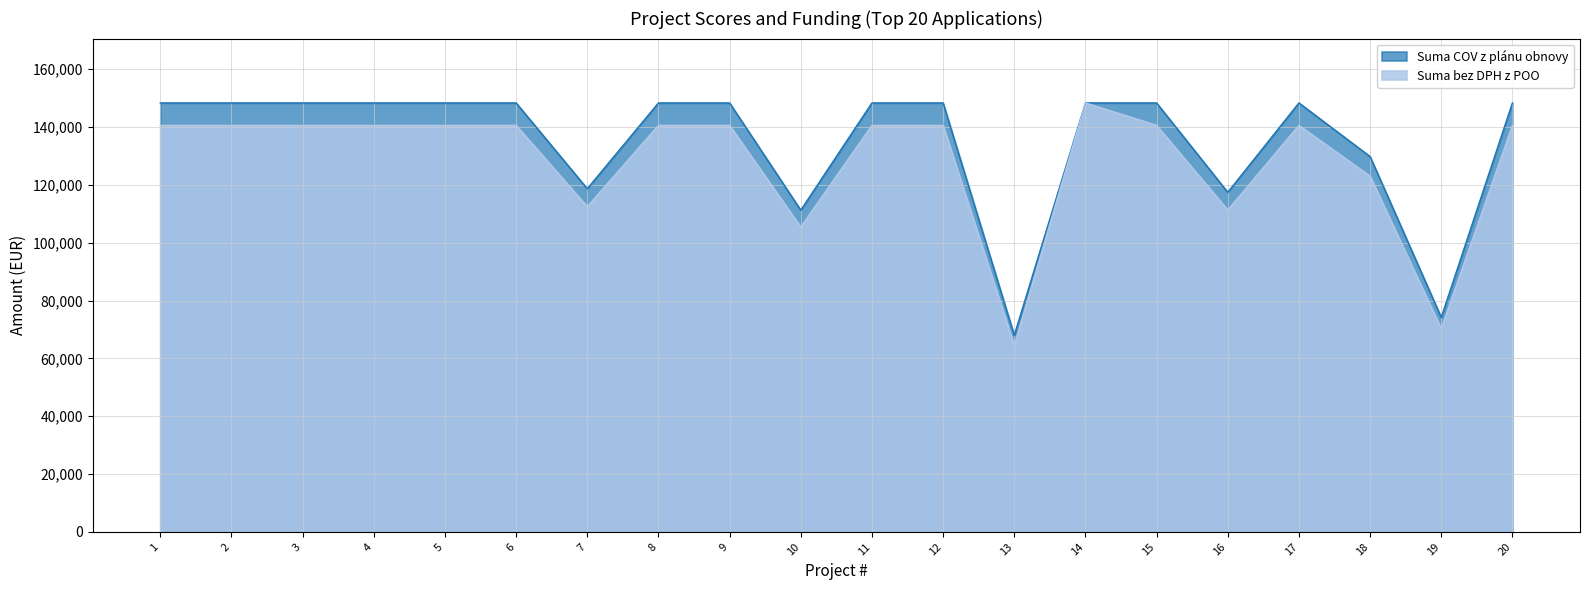

True or false: Suma bez DPH z POO and Suma COV z plánu obnovy cross at least once.

False